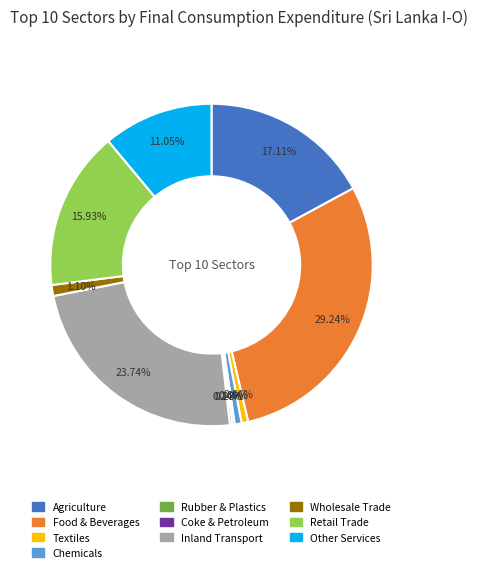

Is there any slice that represents more than half of the pie?

No